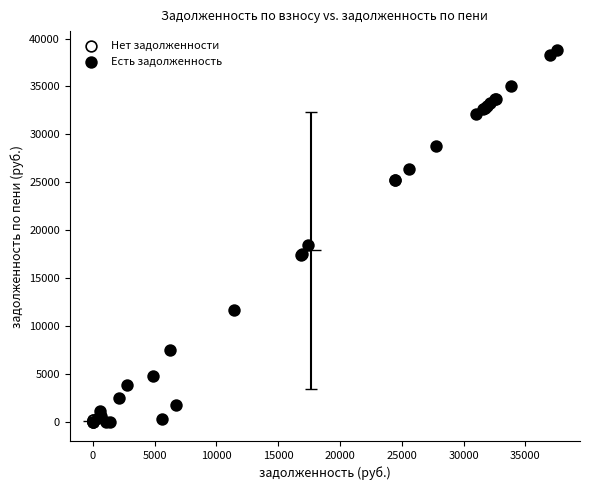

Which series has the widest spread of Y values?

Есть задолженность